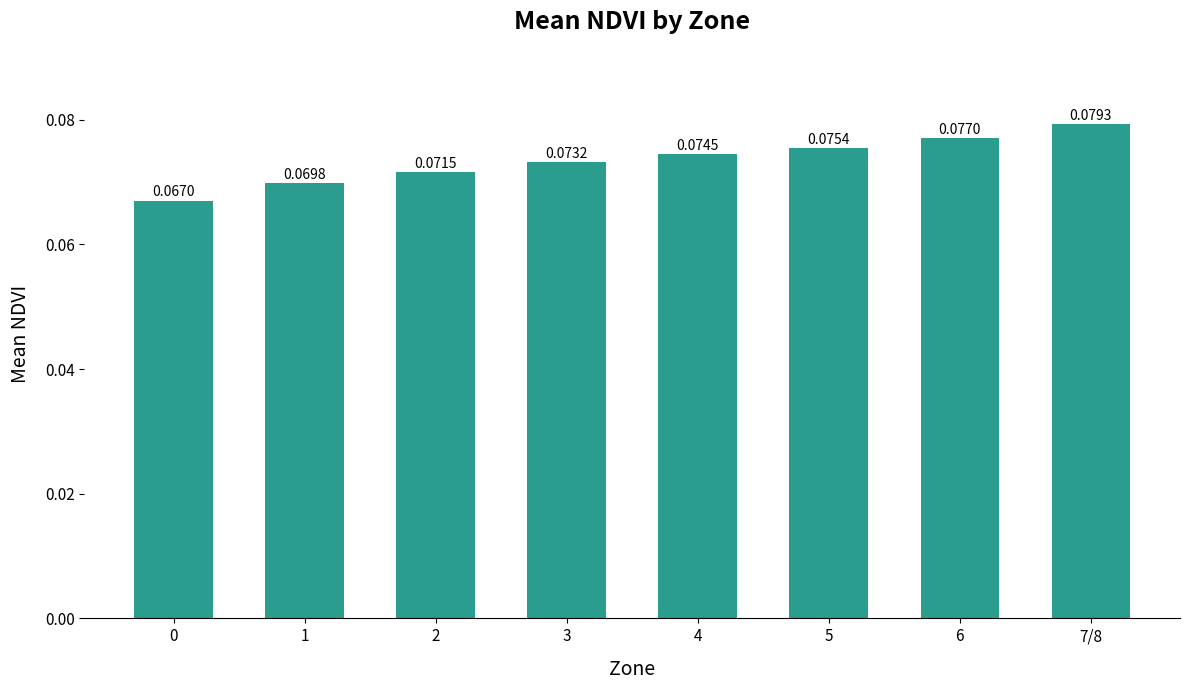

Rank the categories by value from lowest to highest.

0, 1, 2, 3, 4, 5, 6, 7/8